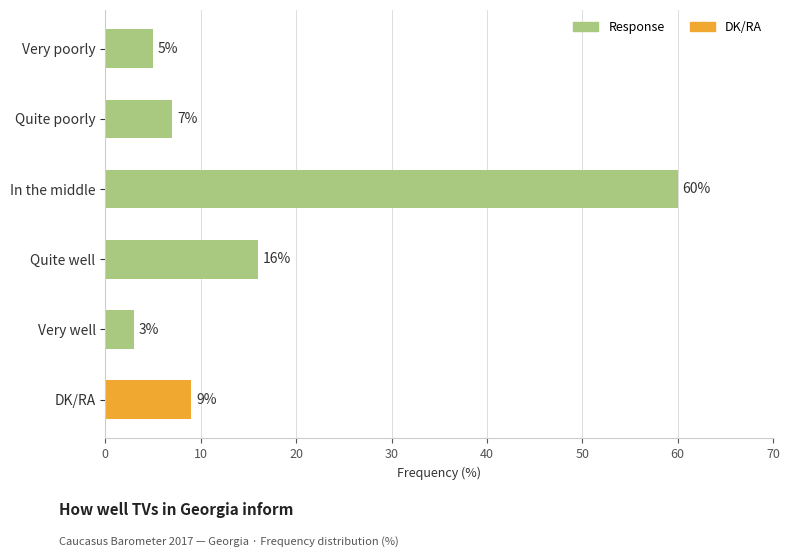

Which label corresponds to the smallest value in the chart?

Very well